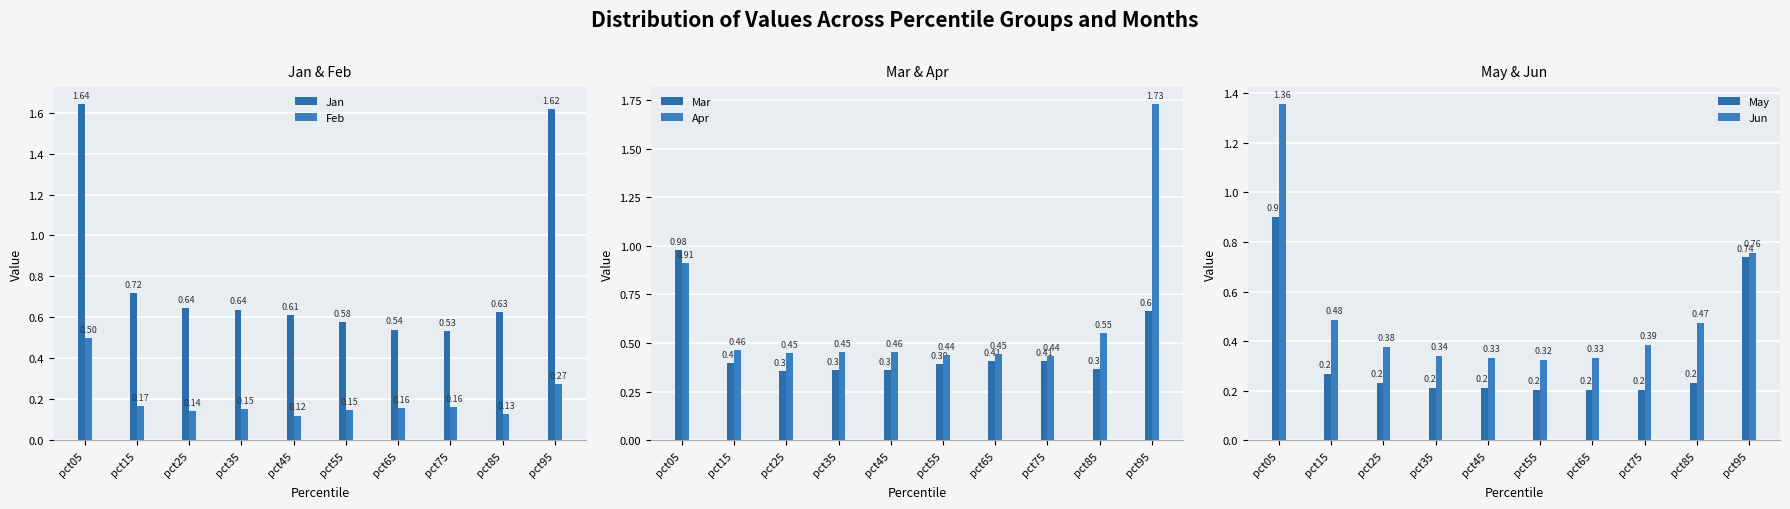

Which series has the widest spread of values?

Apr